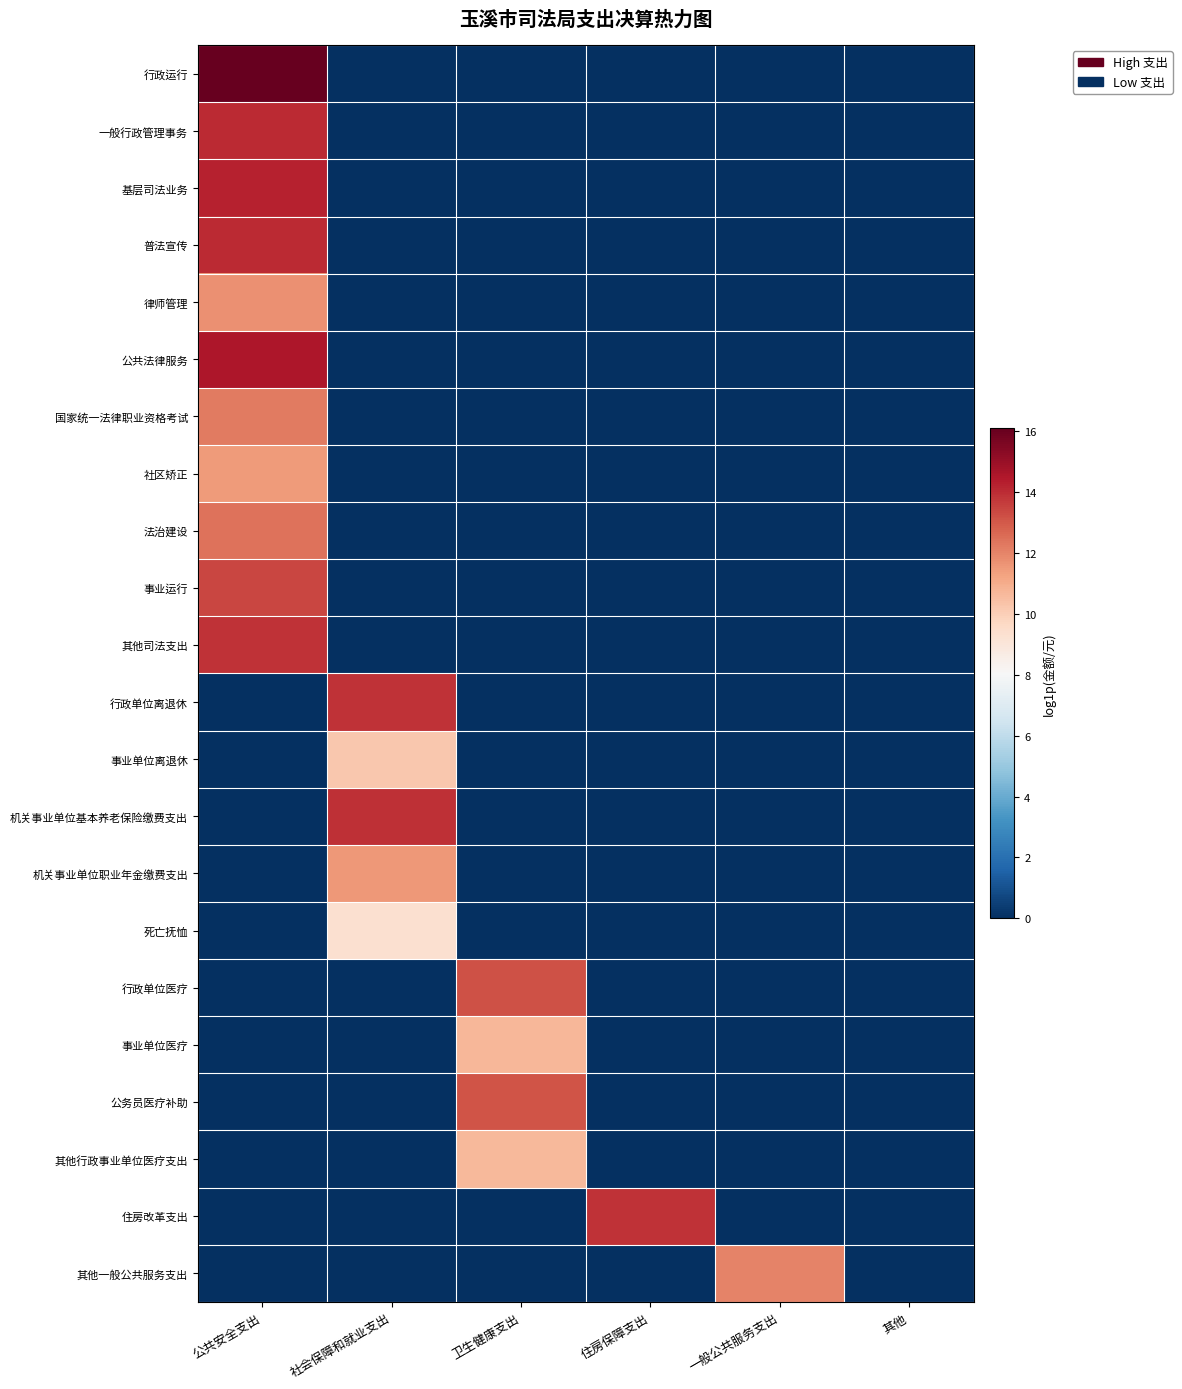

What is the spread (max minus min) of values at 卫生健康支出?

13.1